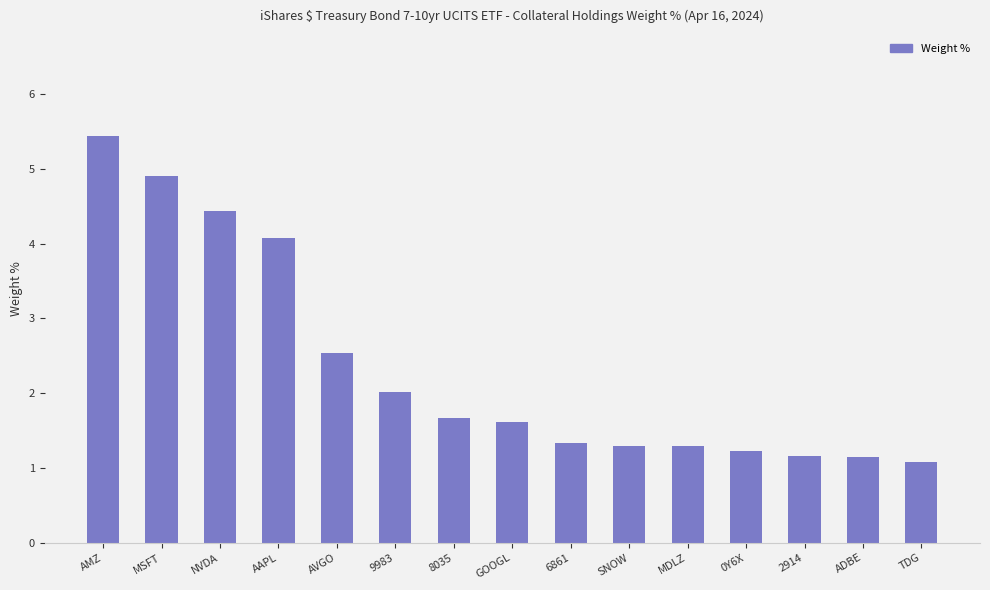

What is the value of the 7th bar from the left?

1.7